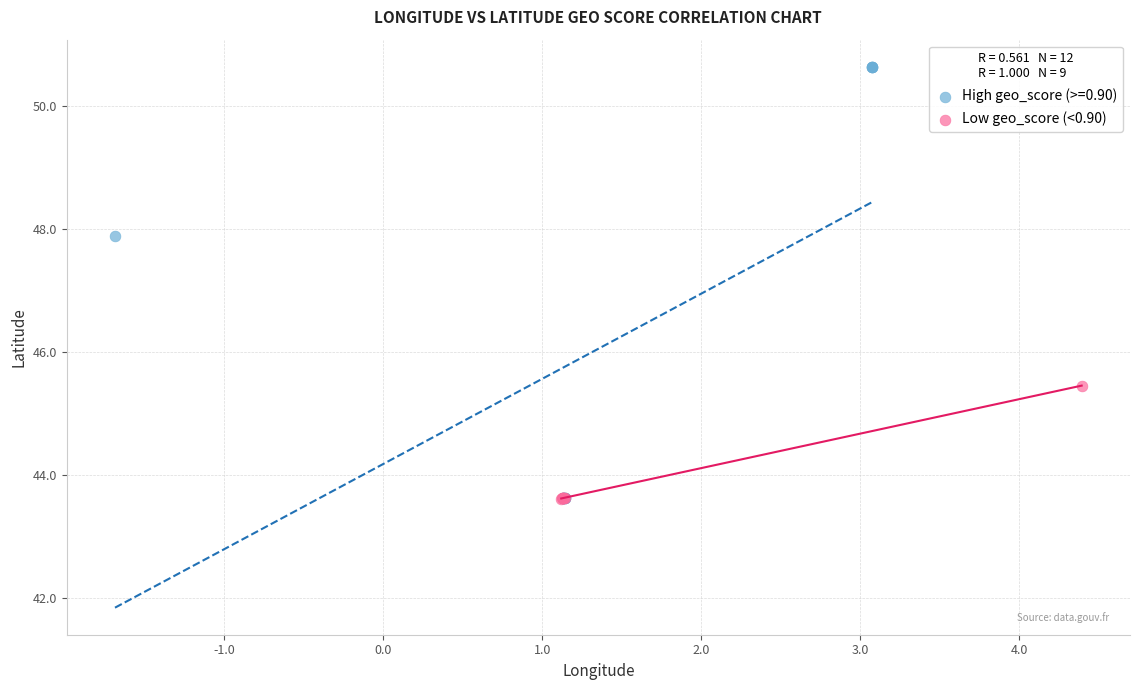

Which series reaches the maximum Y coordinate?

High geo_score (>=0.90)